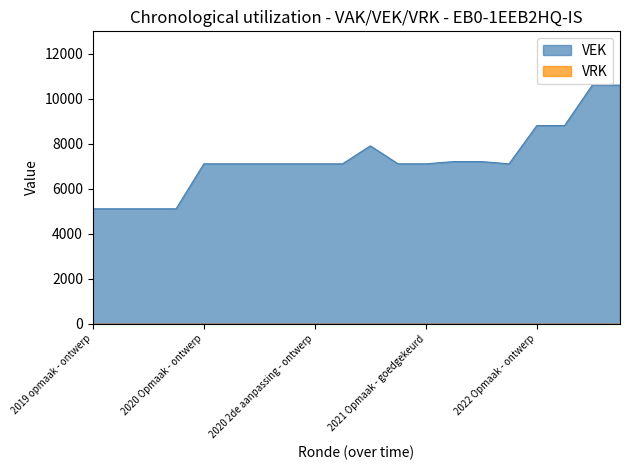

What is the ratio of the value at 2019 opmaak - ontwerp to the value at 2020 Opmaak - ontwerp?

0.7